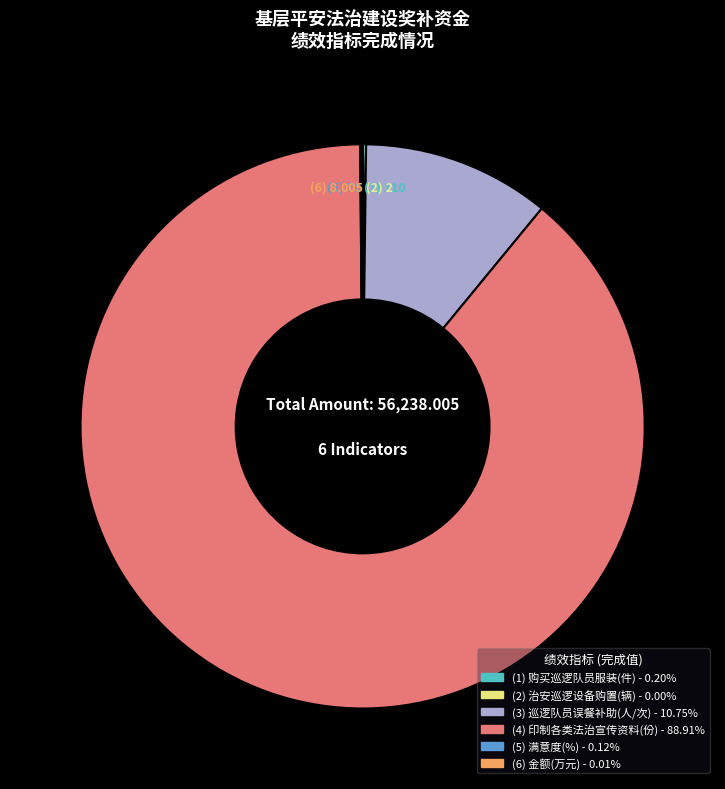

Does any single category account for the majority?

Yes